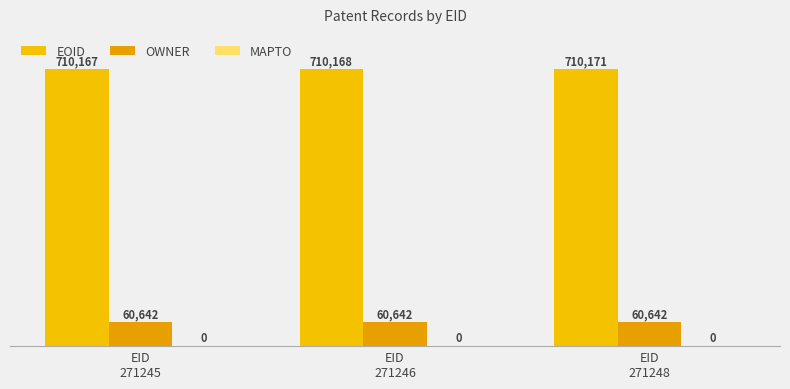

What is the average value of the EOID series?

710169